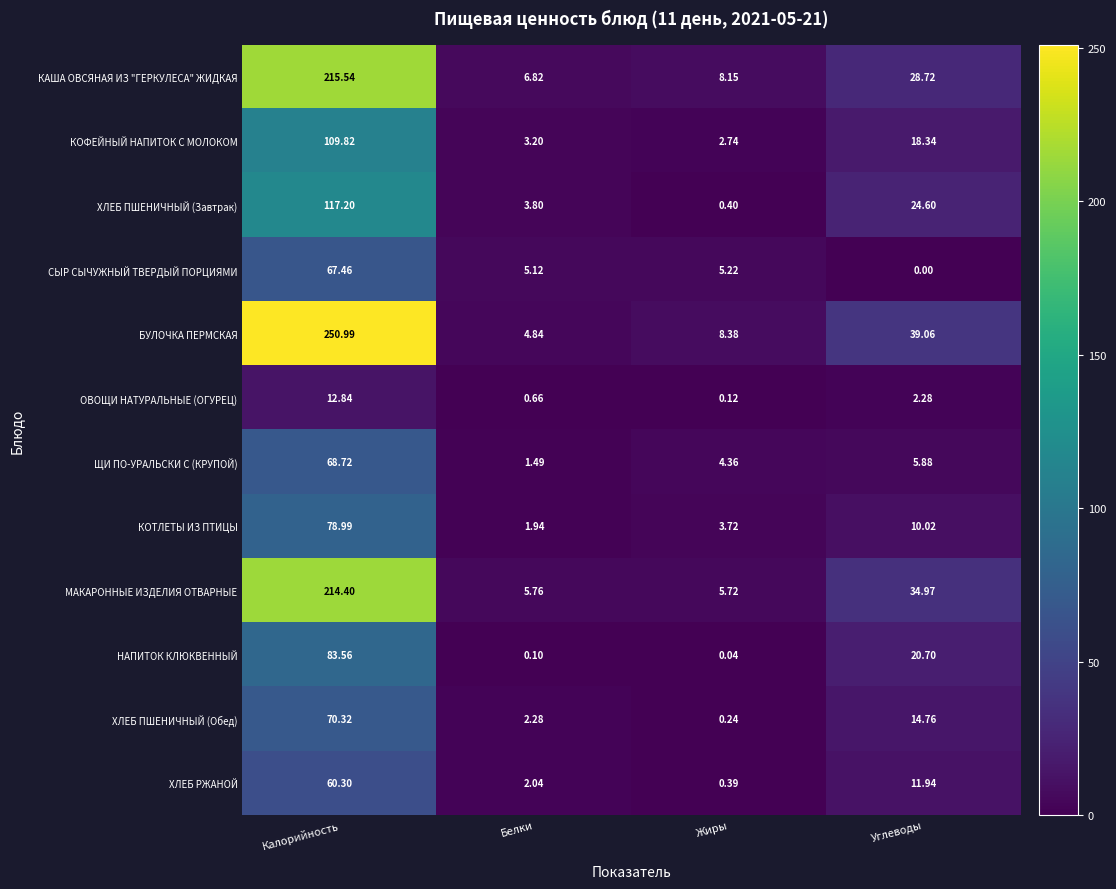

At which label does ХЛЕБ ПШЕНИЧНЫЙ (Завтрак) reach its peak?

Калорийность